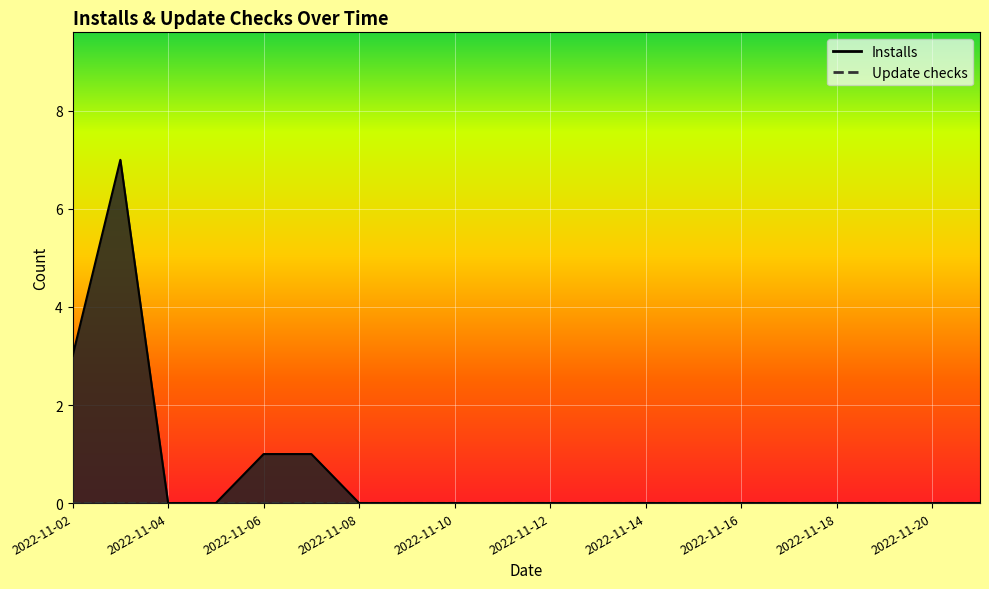

Reading left to right, list all the values displayed in this chart.

3	7	0	0	1	1	0	0	0	0	0	0	0	0	0	0	0	0	0	0